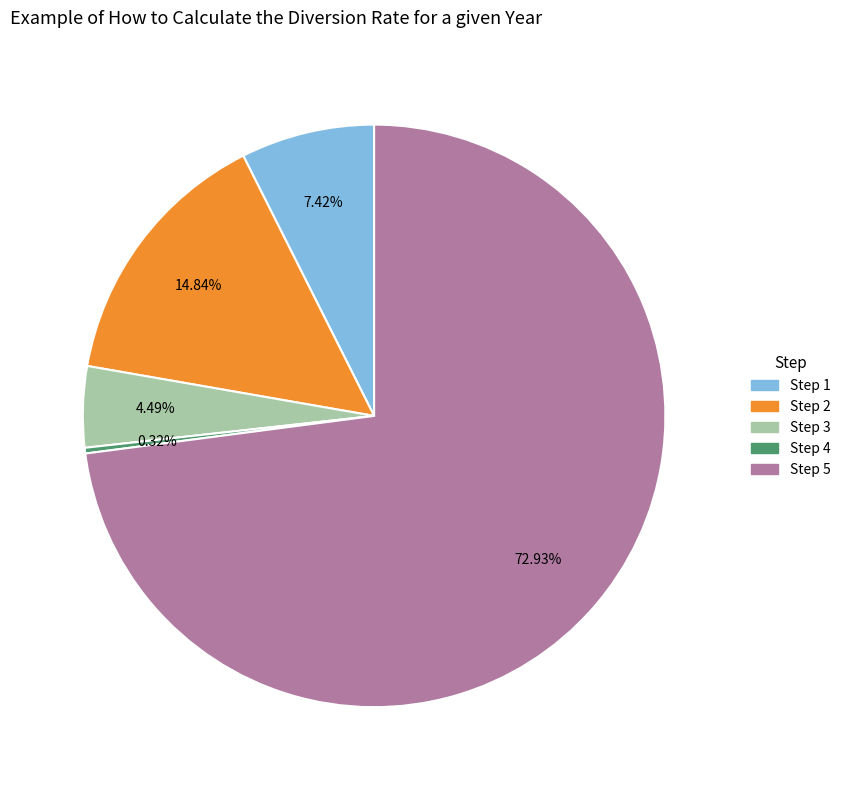

Combined, do Step 3 and Step 4 account for over 50%?

No